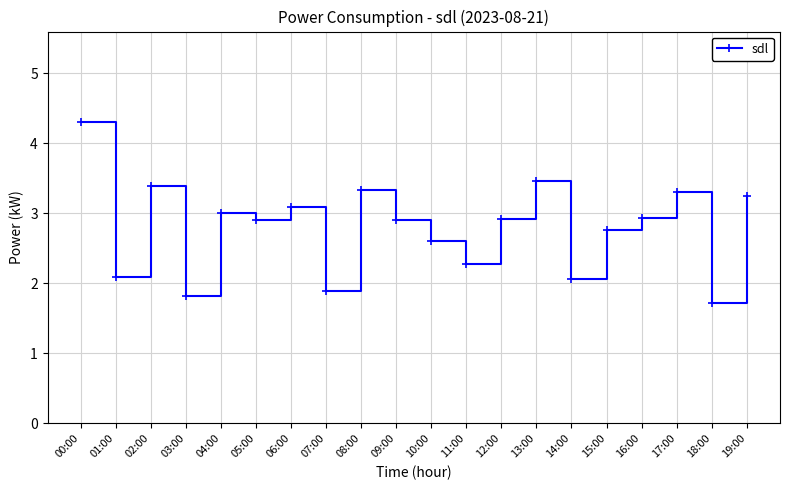

What is the value of the 4th point from the left?

1.8